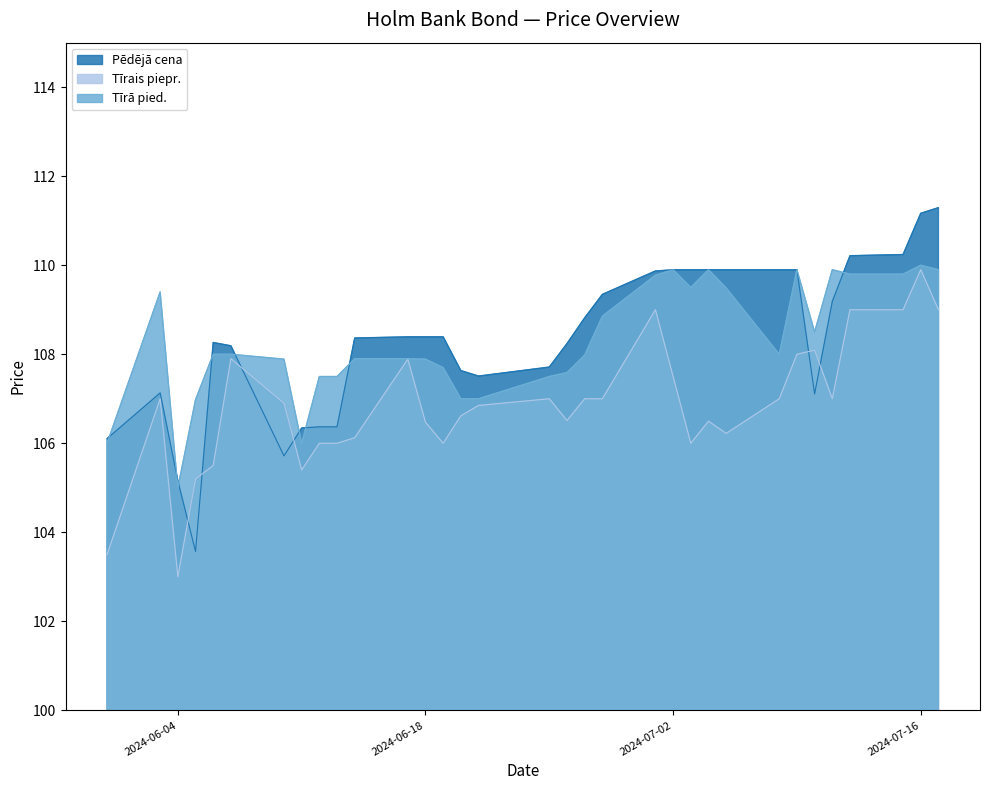

What is the label of the 12th point from the right?

2024-07-02